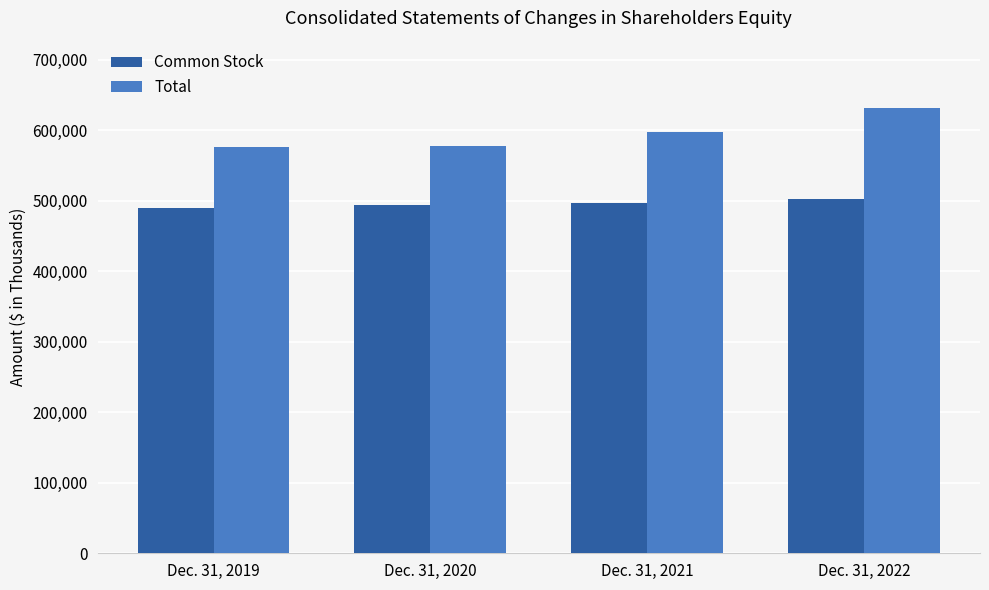

How many bars are there in total?

8